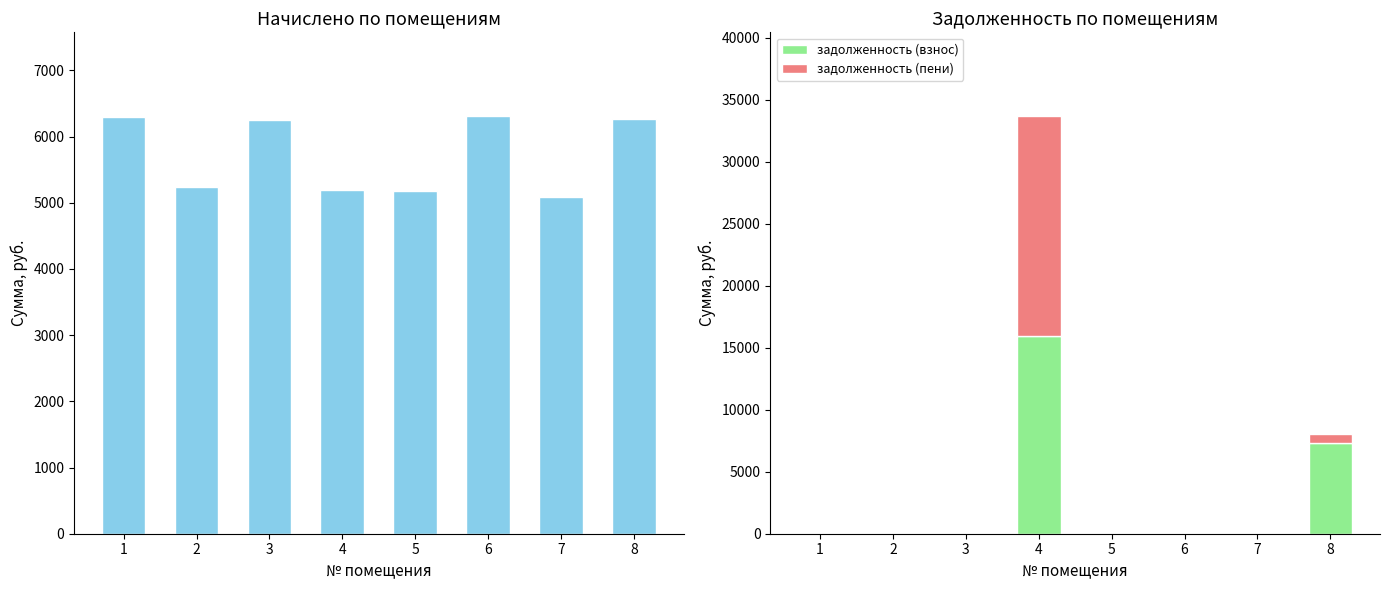

Which series changed the most between 1 and 5?

начислено